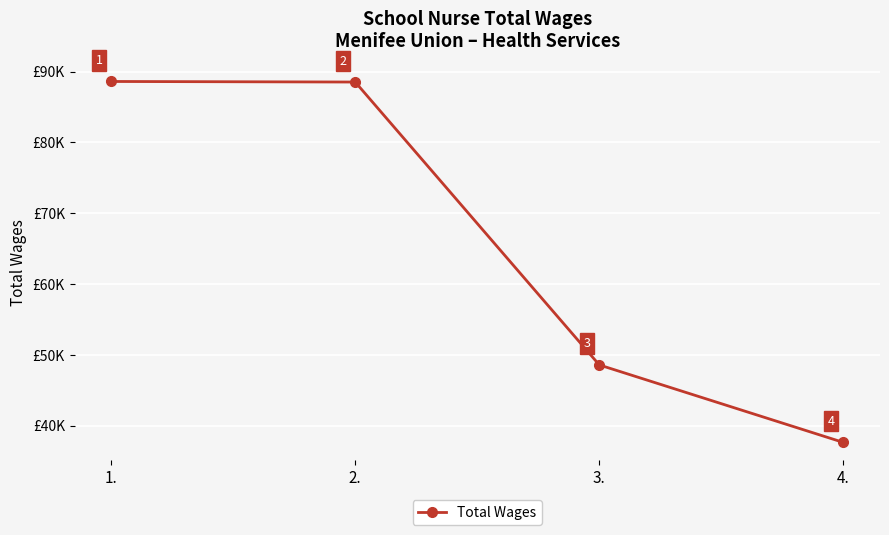

What is the label of the 2nd point from the left?

2.